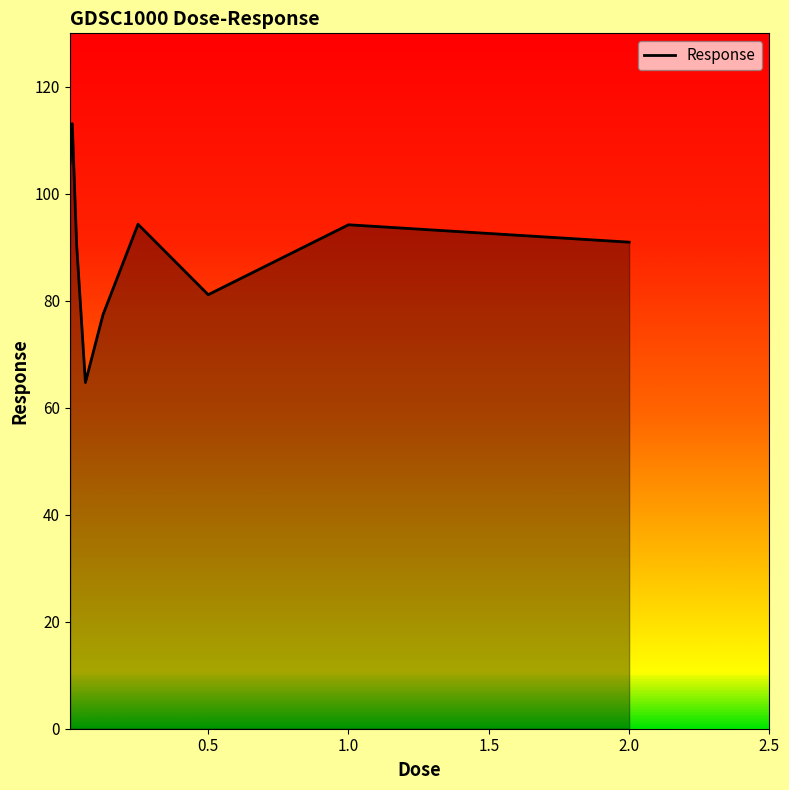

What is the greatest value displayed?

113.1